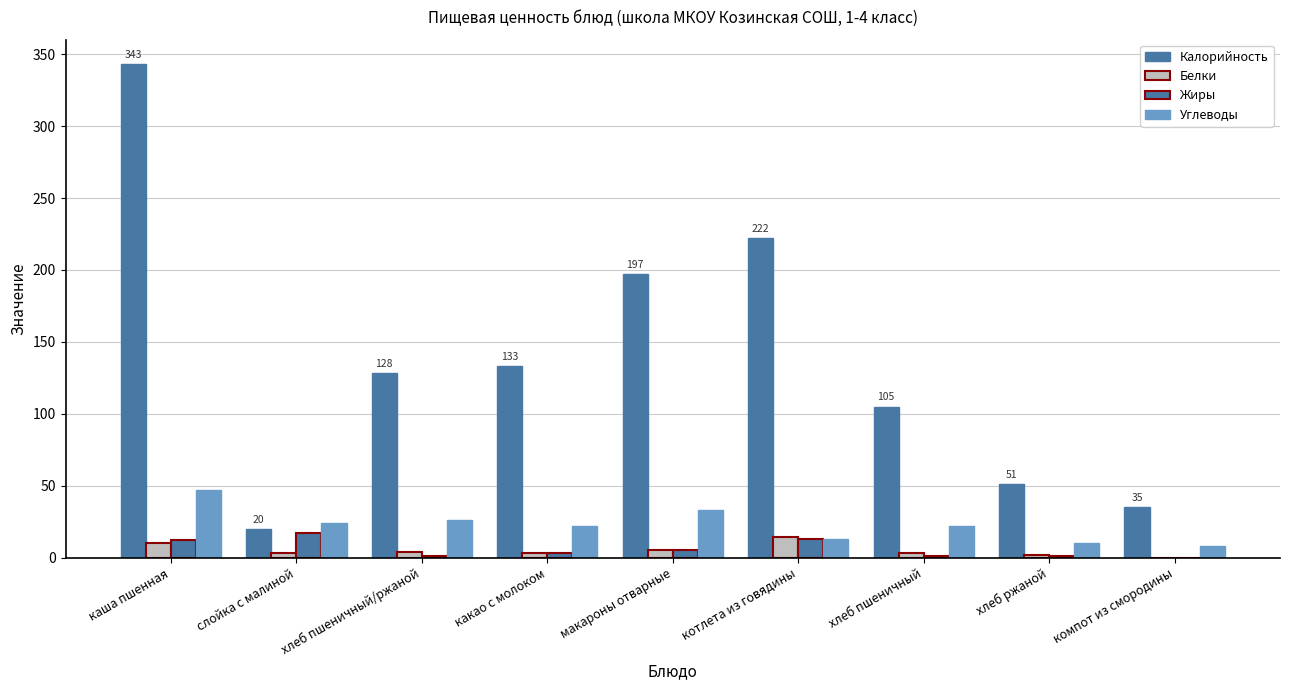

Rank the series at какао с молоком from highest to lowest value.

Калорийность, Углеводы, Белки, Жиры